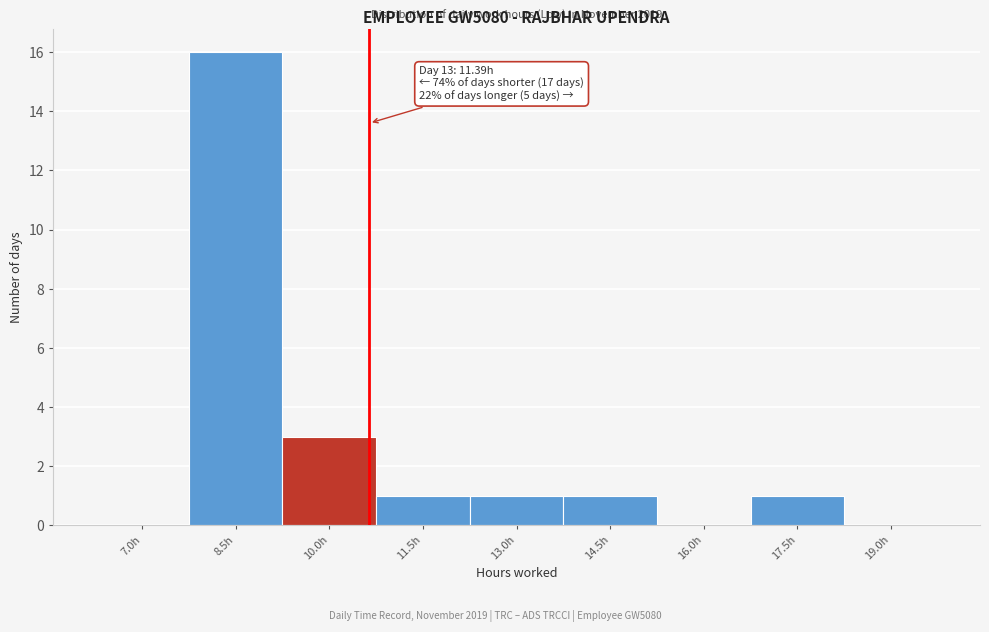

Reading left to right, what are all the values shown in this chart?

7.0h=0	8.5h=16	10.0h=3	11.5h=1	13.0h=1	14.5h=1	16.0h=0	17.5h=1	19.0h=0